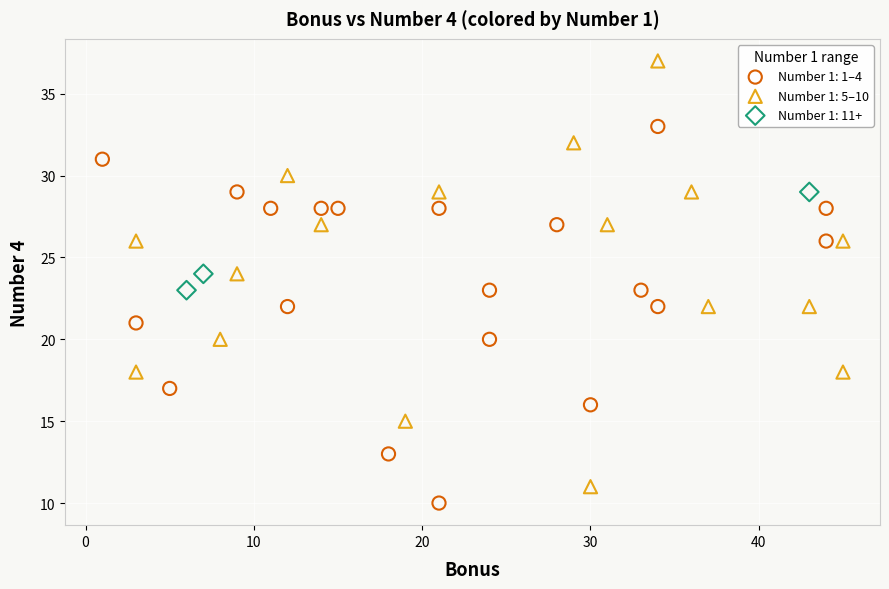

Which series contains the highest Y value?

Number 1: 5–10